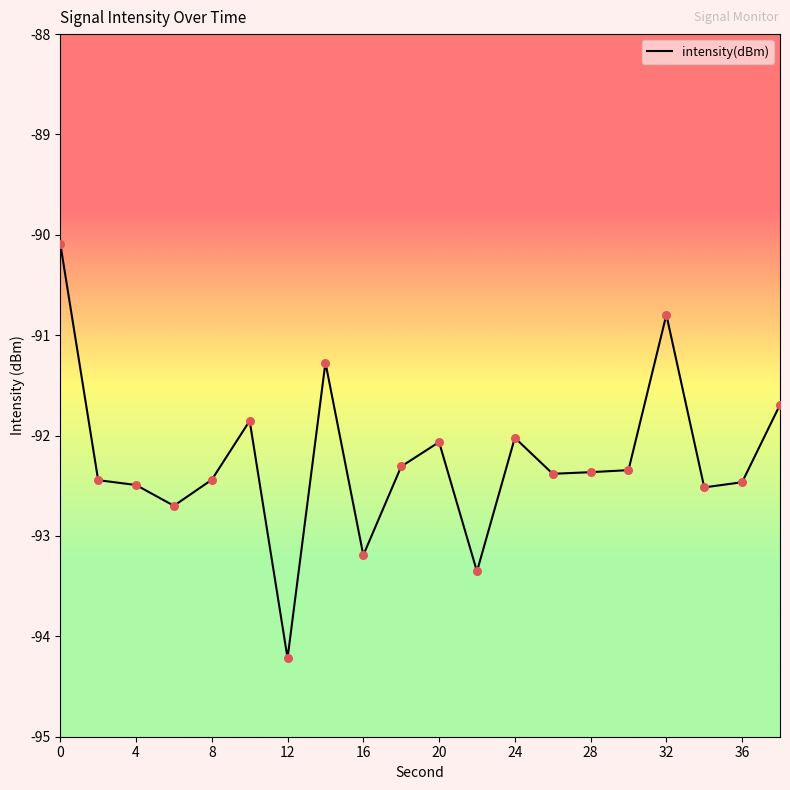

What is the difference between the maximum and minimum values?

4.1